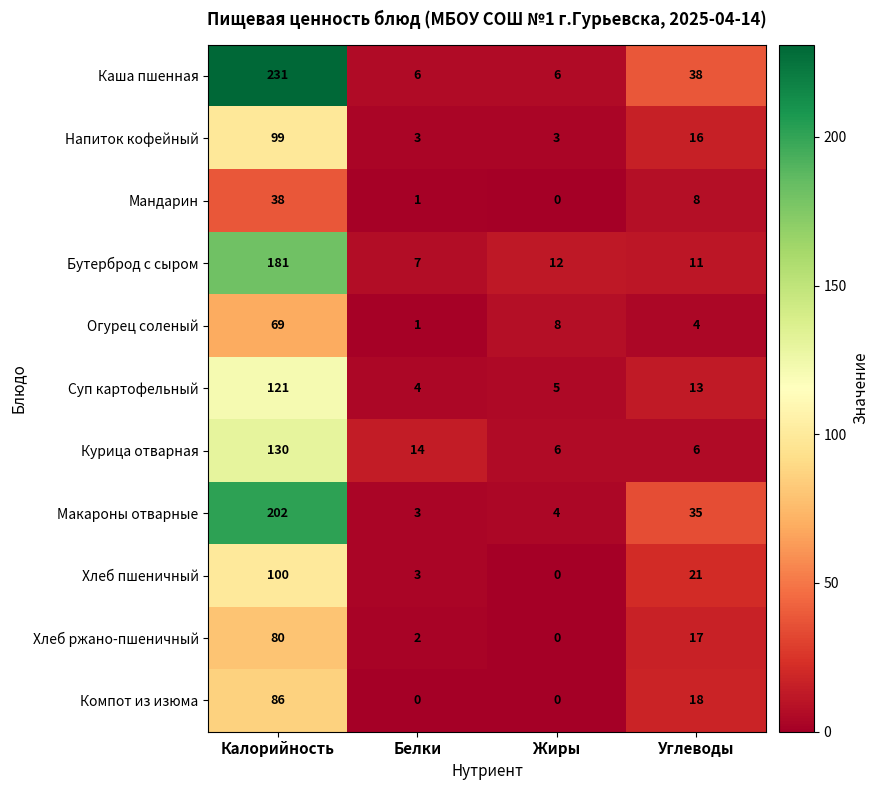

Which series has the largest range (max minus min)?

Каша пшенная